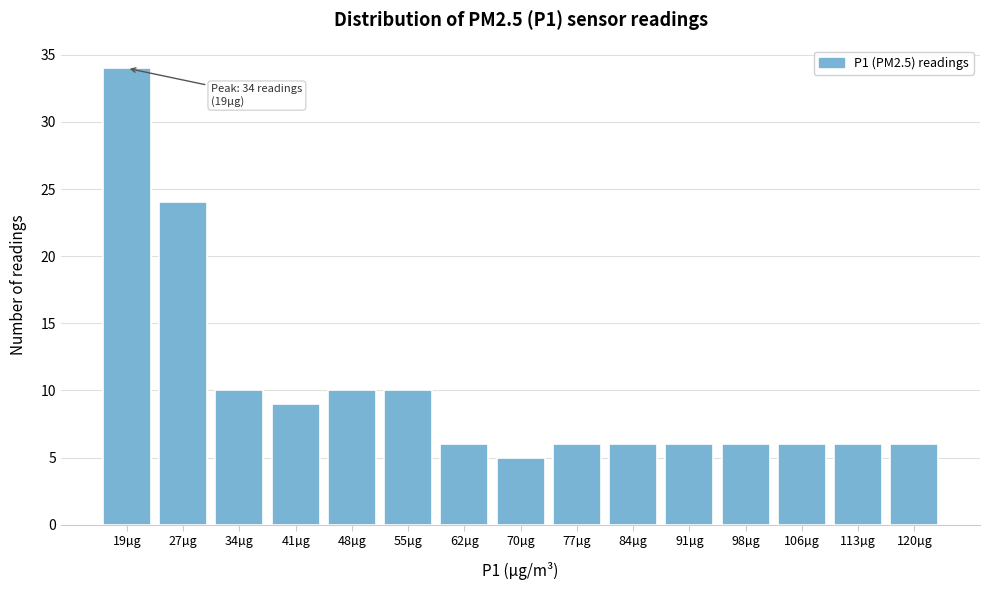

Reading left to right, list all the values displayed in this chart.

19µg=34	27µg=24	34µg=10	41µg=9	48µg=10	55µg=10	62µg=6	70µg=5	77µg=6	84µg=6	91µg=6	98µg=6	106µg=6	113µg=6	120µg=6